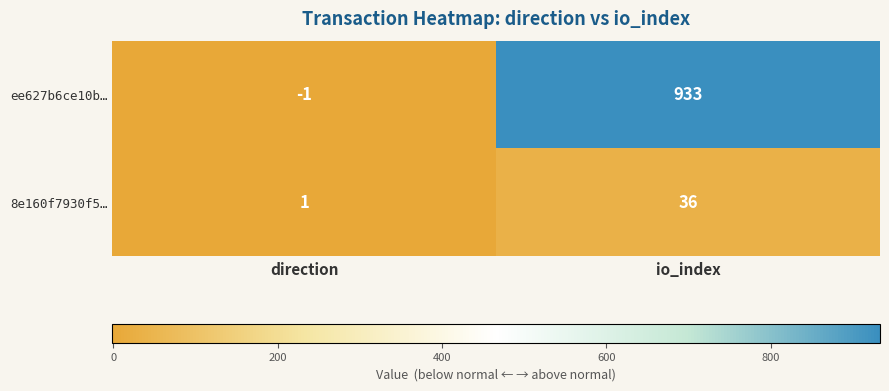

What is the sum of the 8e160f7930f5… values at direction and io_index?

37